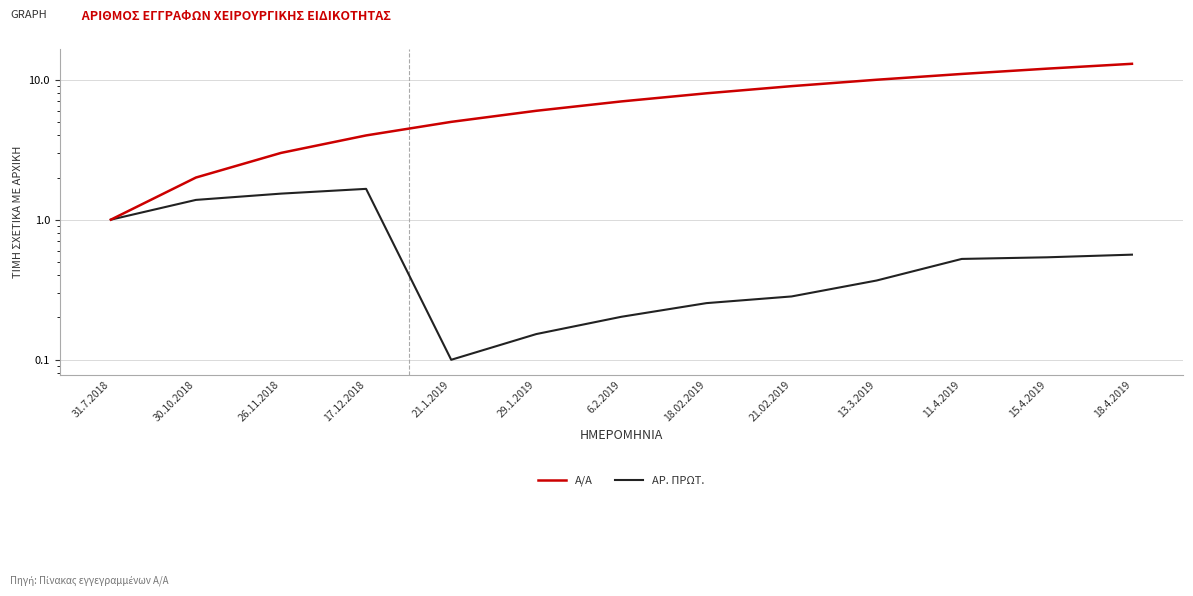

Reading left to right, transcribe all the data shown in this chart.

Α/Α: 31.7.2018=1.0	30.10.2018=2.0	26.11.2018=3.0	17.12.2018=4.0	21.1.2019=5.0	29.1.2019=6.0	6.2.2019=7.0	18.02.2019=8.0	21.02.2019=9.0	13.3.2019=10.0	11.4.2019=11.0	15.4.2019=12.0	18.4.2019=13.0
ΑΡ. ΠΡΩΤ.: 31.7.2018=1.0	30.10.2018=1.4	26.11.2018=1.5	17.12.2018=1.7	21.1.2019=0.1	29.1.2019=0.2	6.2.2019=0.2	18.02.2019=0.3	21.02.2019=0.3	13.3.2019=0.4	11.4.2019=0.5	15.4.2019=0.5	18.4.2019=0.6